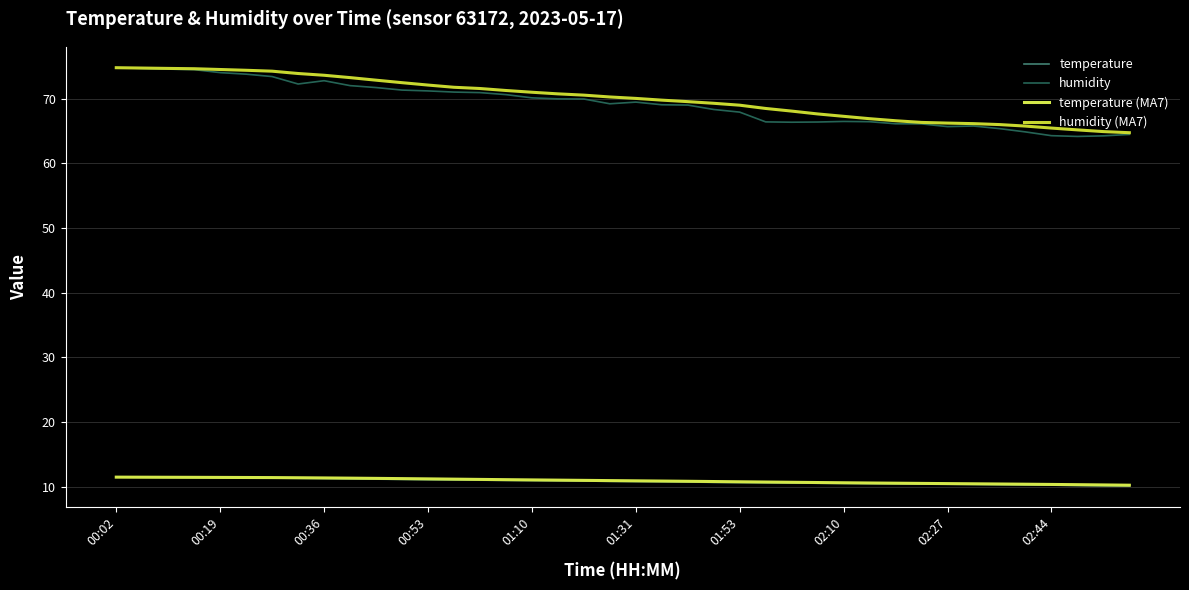

True or false: humidity (MA7) and temperature (MA7) cross at least once.

False